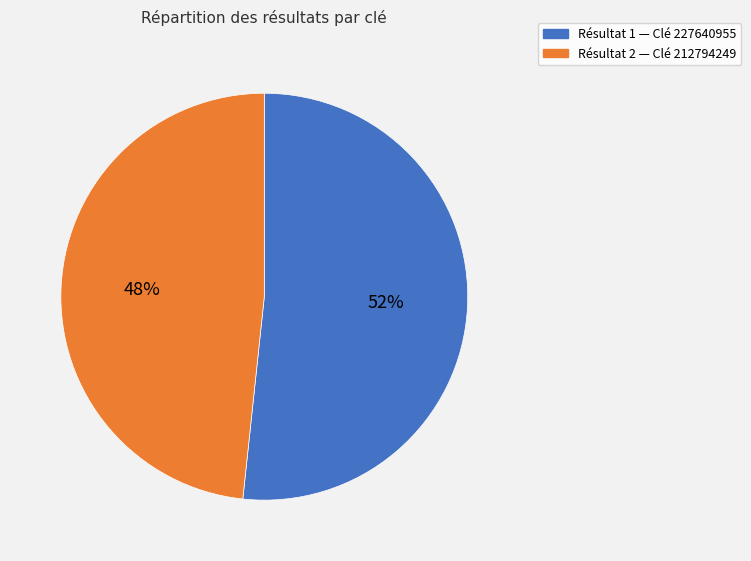

Rank the categories by value from lowest to highest.

Résultat 2 — Clé 212794249, Résultat 1 — Clé 227640955